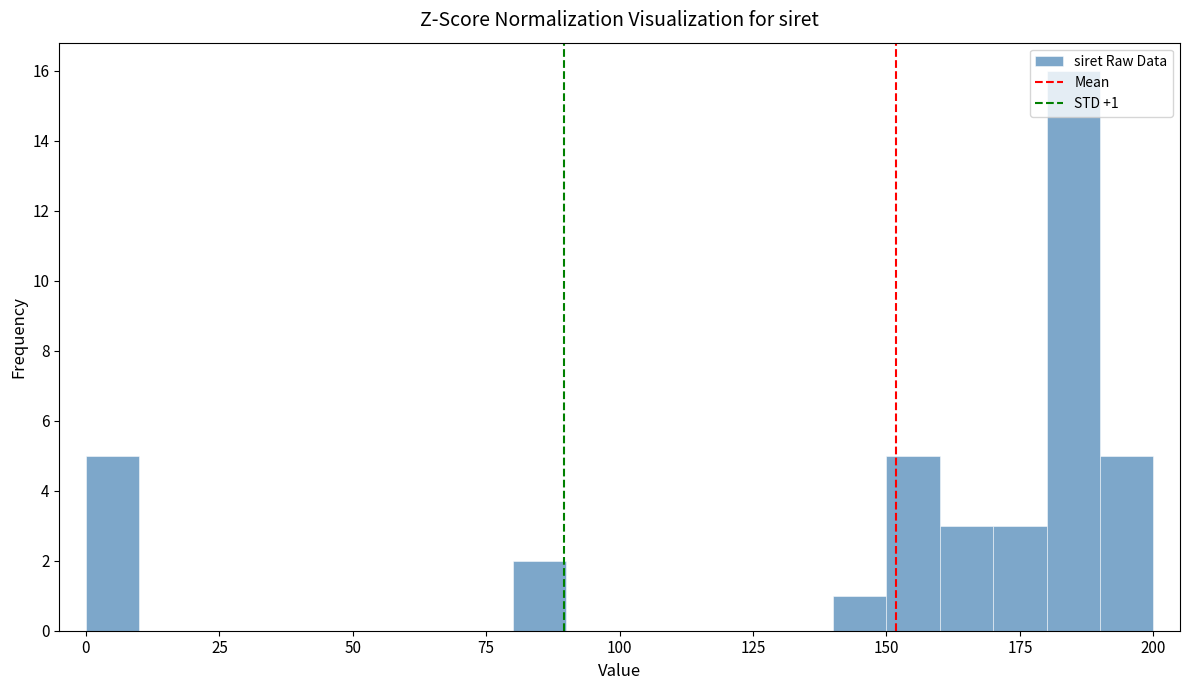

Read against the x-axis, roughly where is the centre of the tallest bar?

185